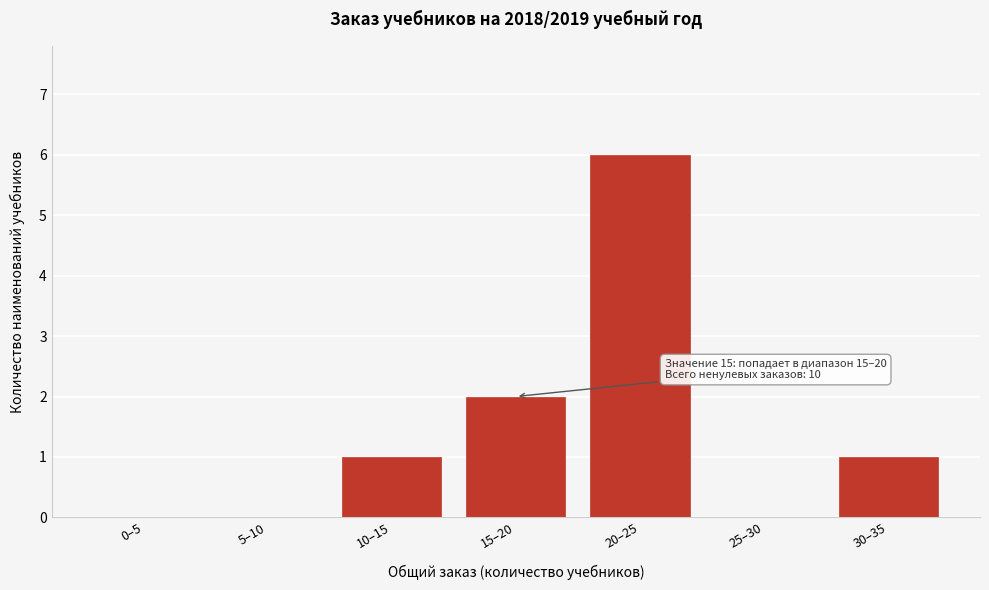

Reading left to right, transcribe all the data shown in this chart.

0–5=0	5–10=0	10–15=1	15–20=2	20–25=6	25–30=0	30–35=1